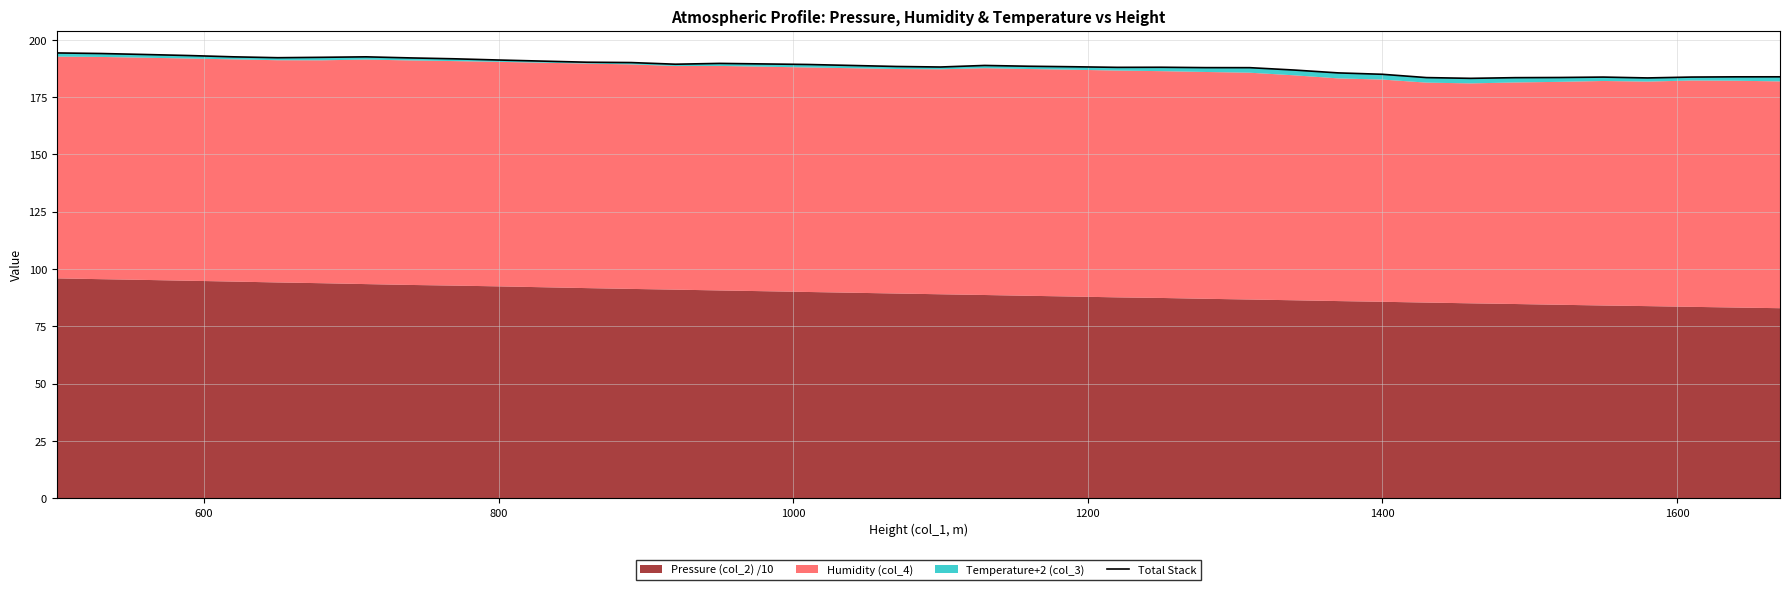

How many data points does each series have?

40